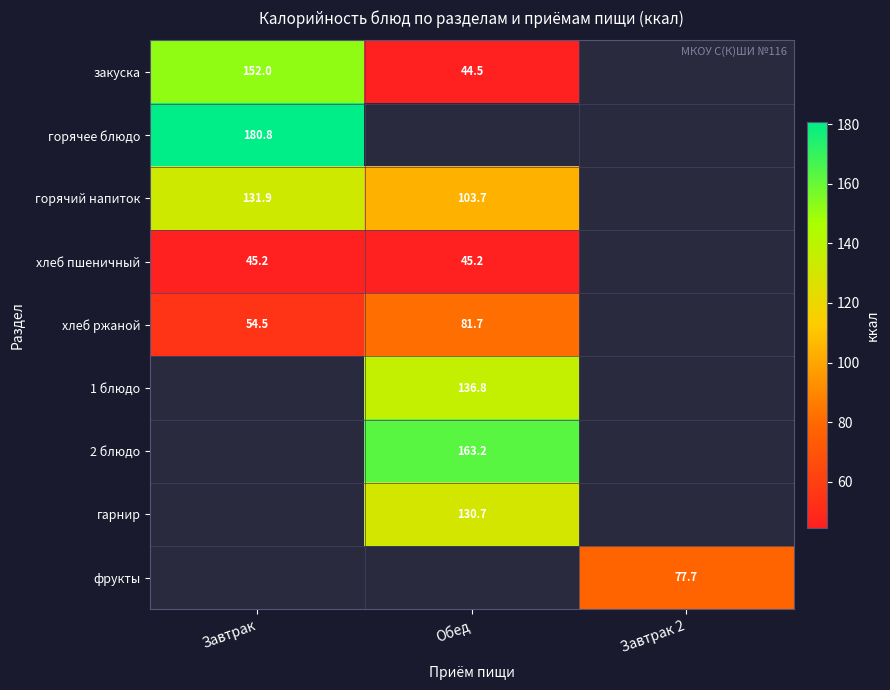

Is it true that хлеб пшеничный equals 76.7 at Завтрак?

False